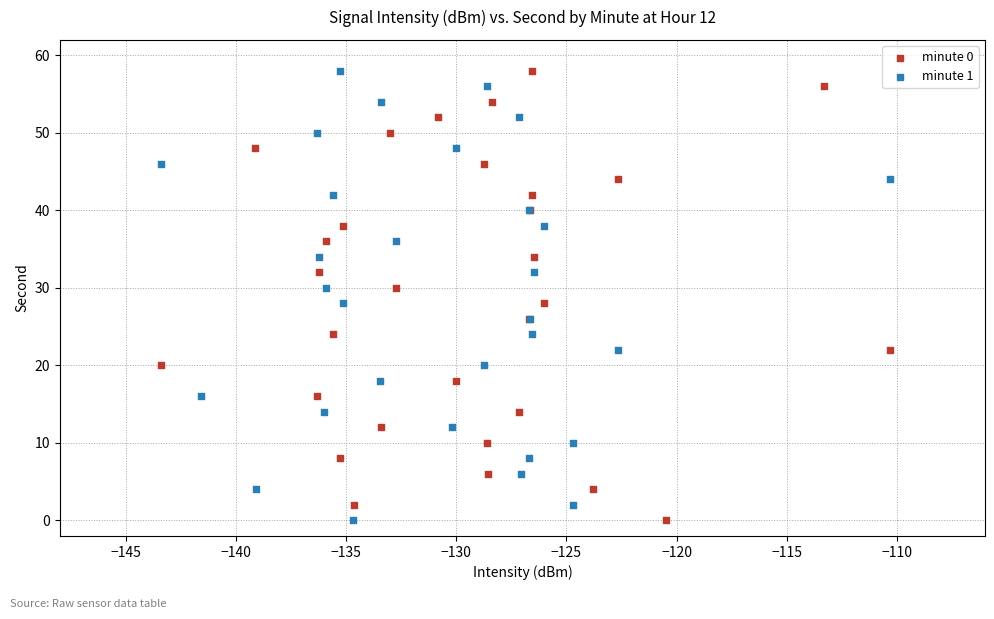

What are all the series names shown in the legend?

minute 0, minute 1